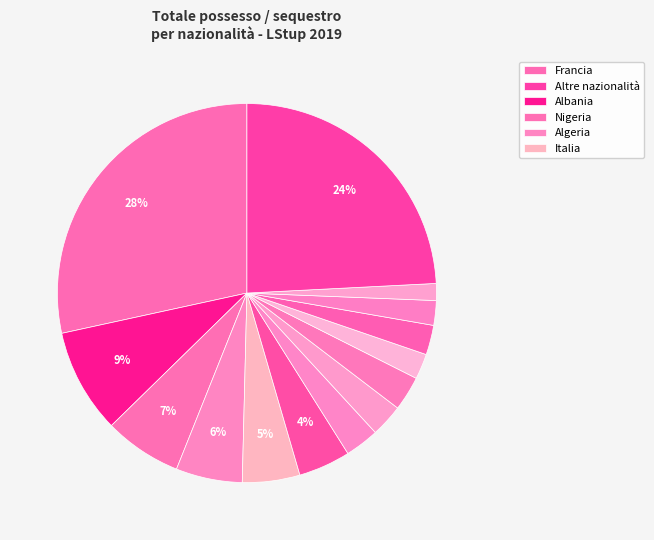

Count the number of slices in the pie.

14